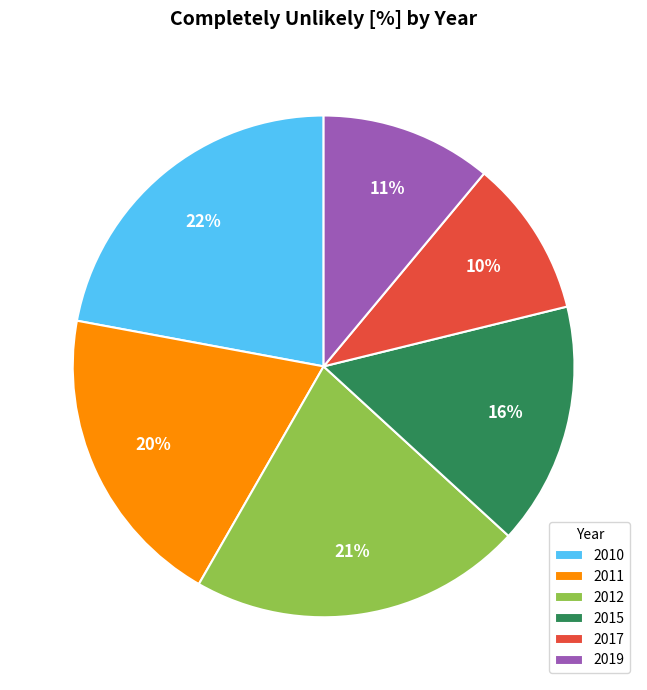

The 2012 slice represents 21% of the pie. True or false?

True